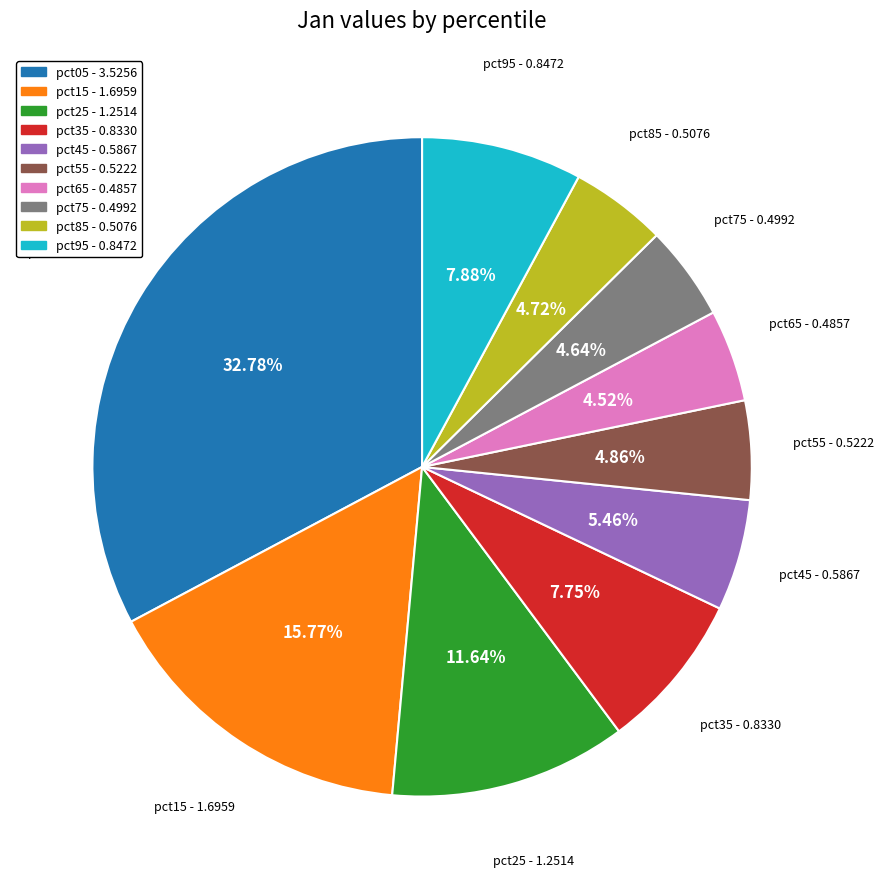

How many segments does this pie chart have?

10